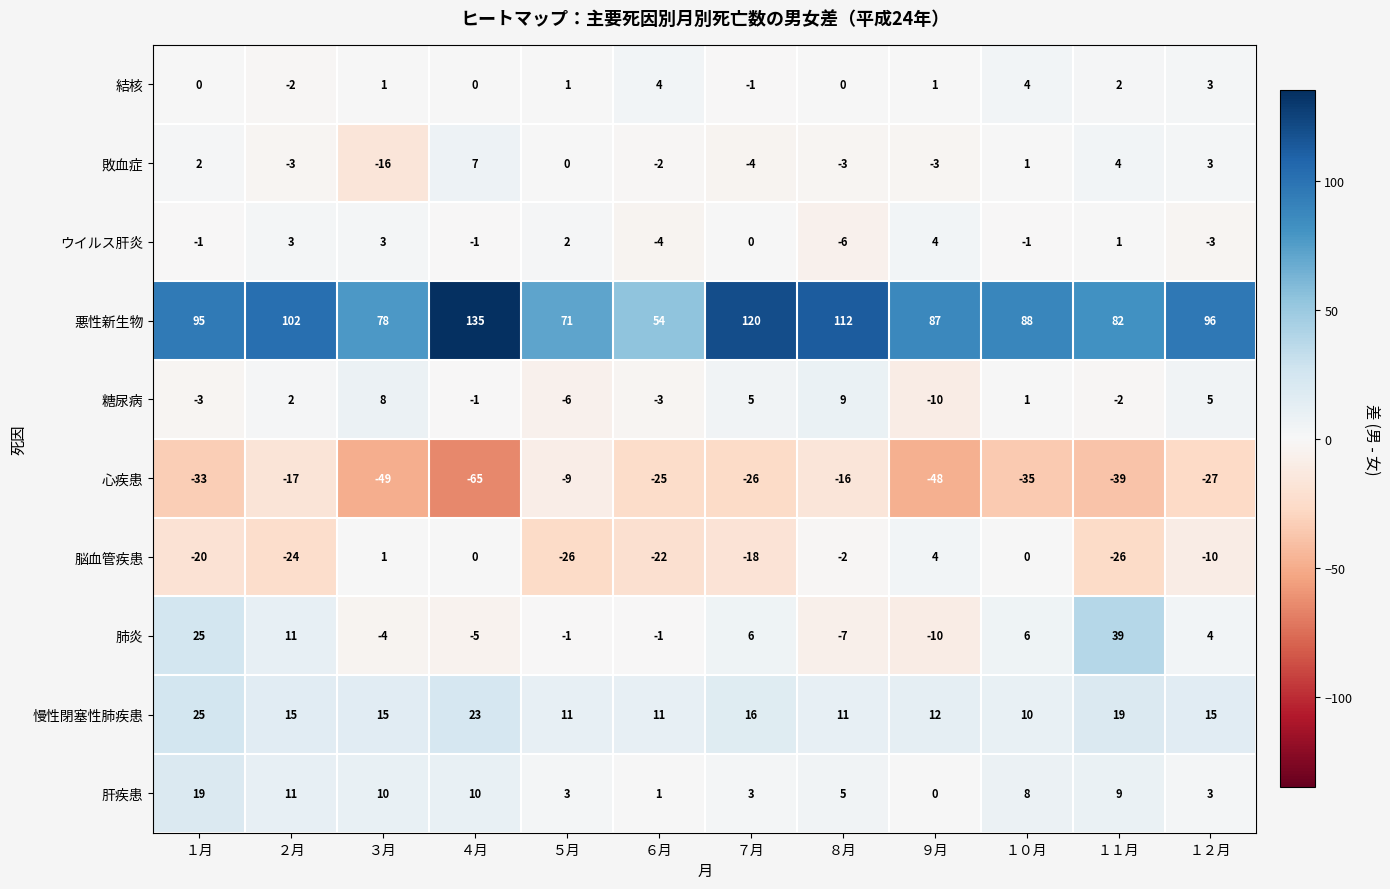

What is the sum of the 結核 values at １月 and １０月?

4